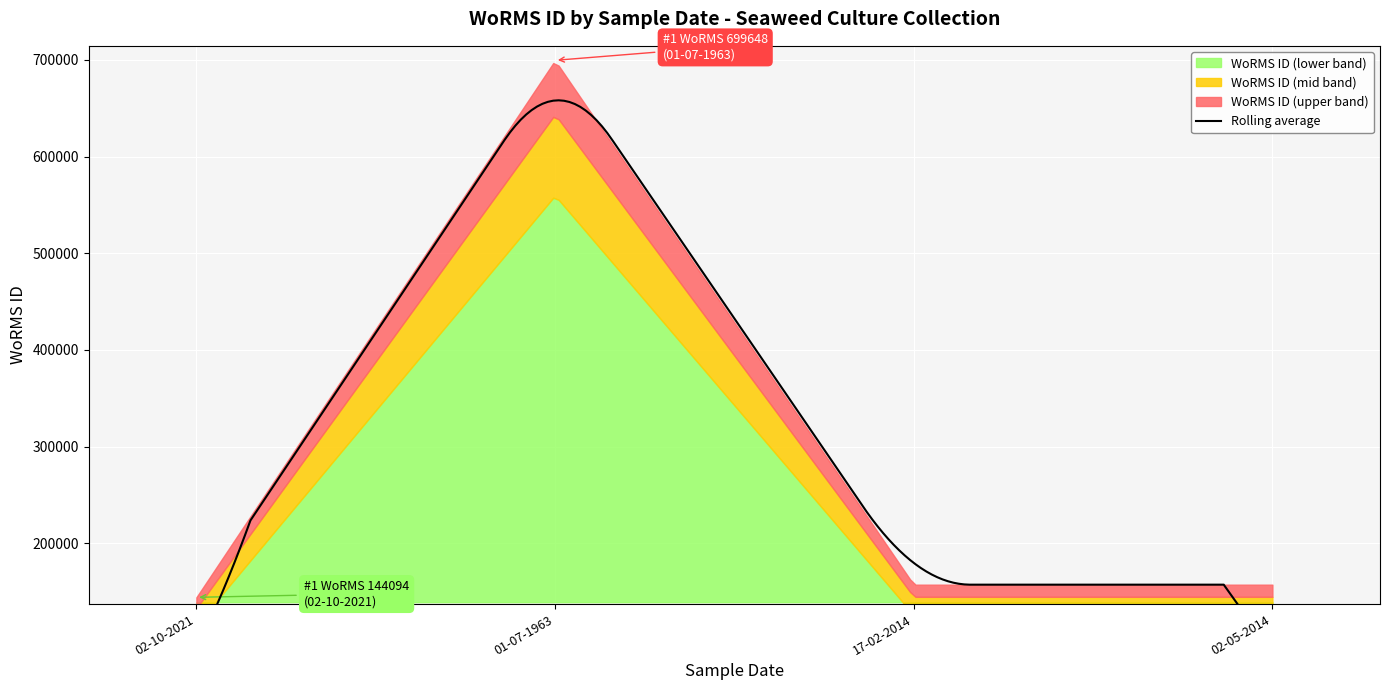

What is the label of the 3rd point from the right?

01-07-1963